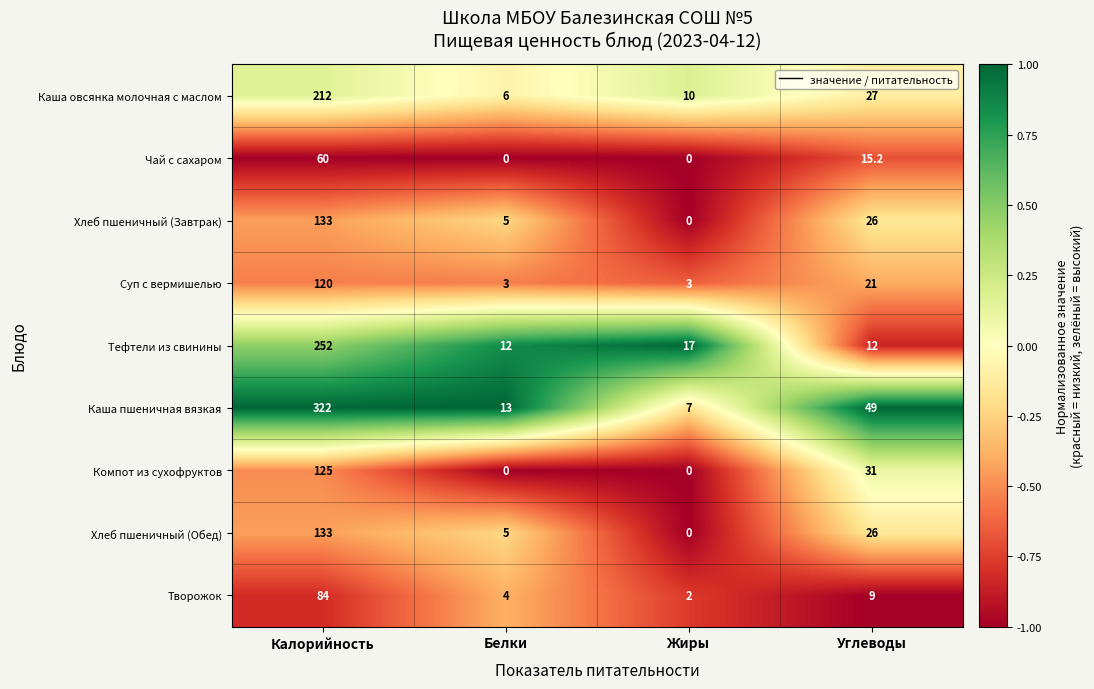

Count the number of data series in this chart.

9